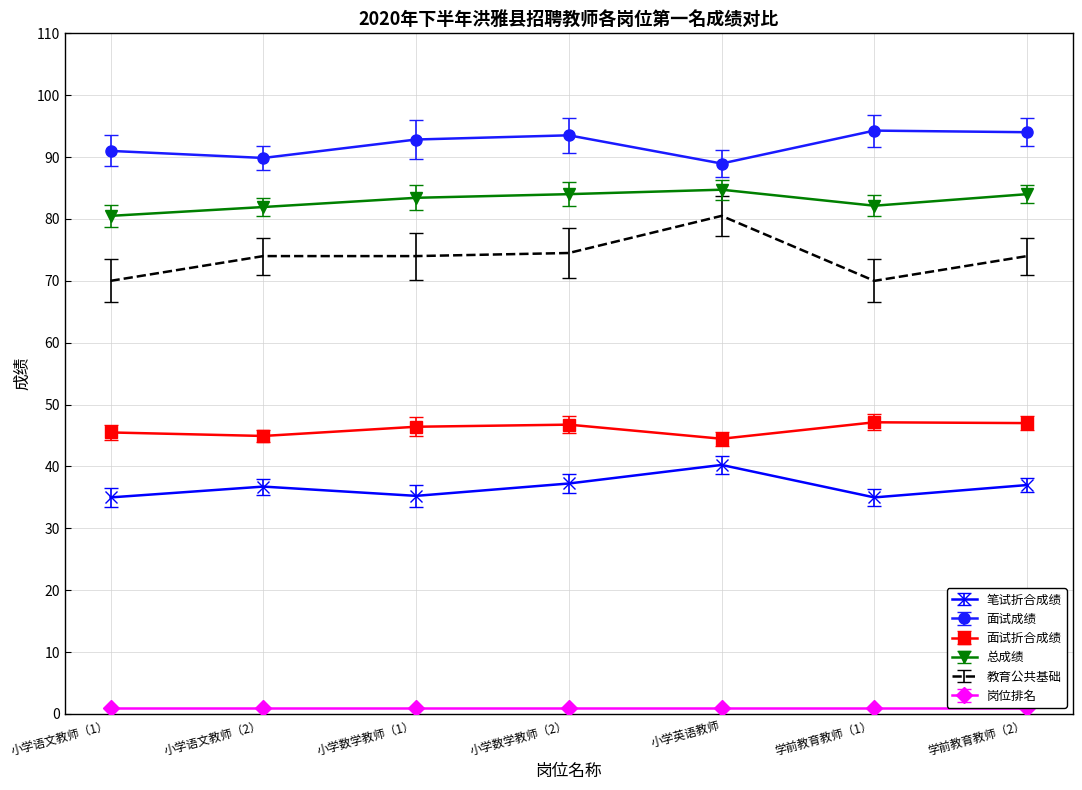

The value of 面试折合成绩 at 小学语文教师（2） is 44.9. True or false?

True